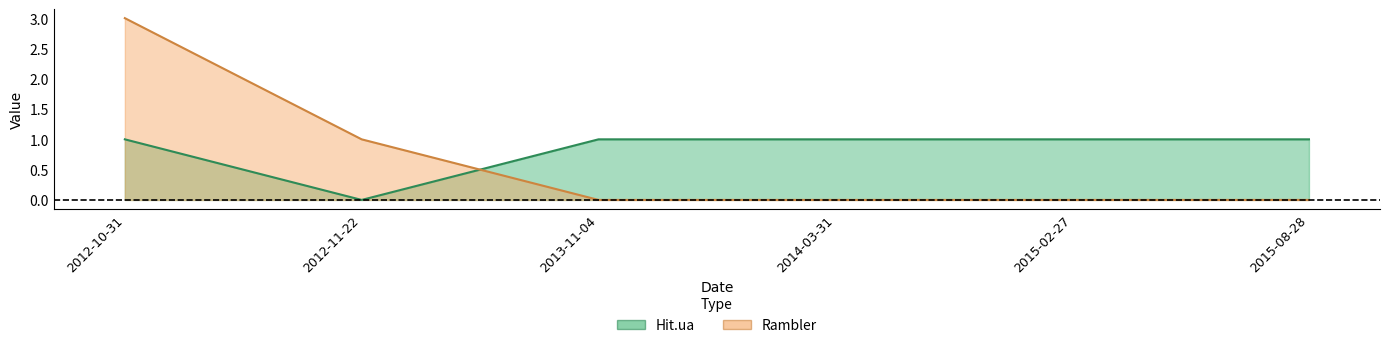

How many times do Rambler and Hit.ua cross each other?

1